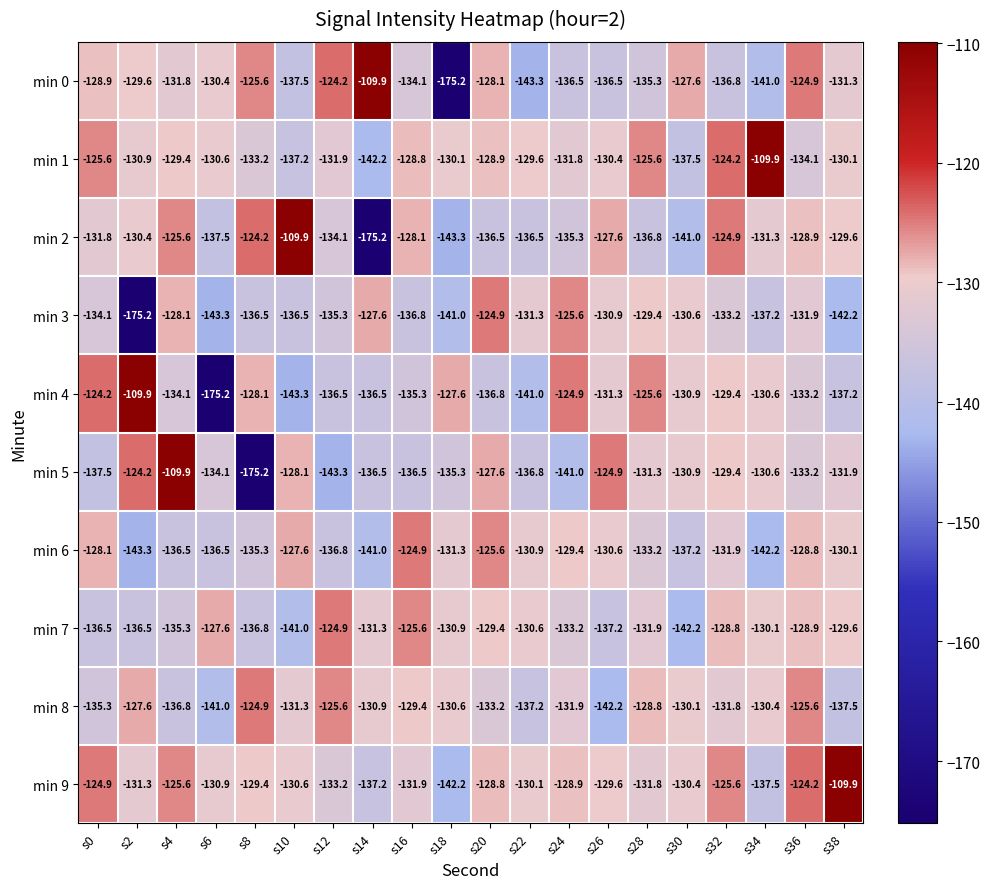

How many data points does each series have?

20